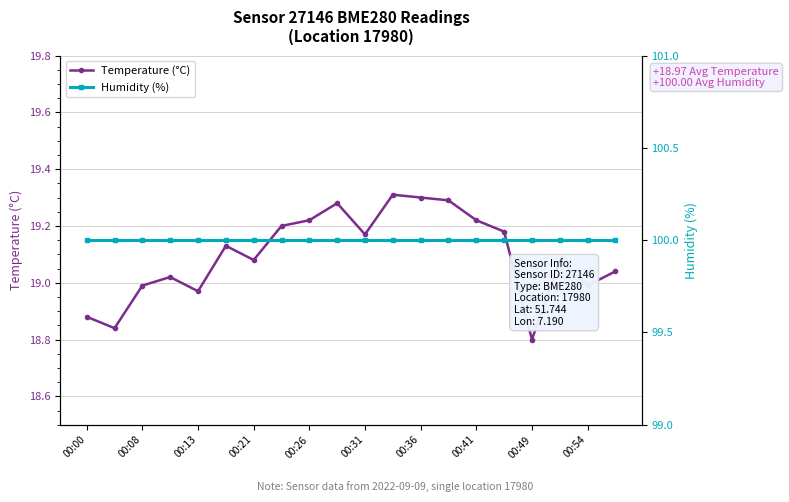

True or false: Temperature (°C) has more than 1 interior local peaks.

True